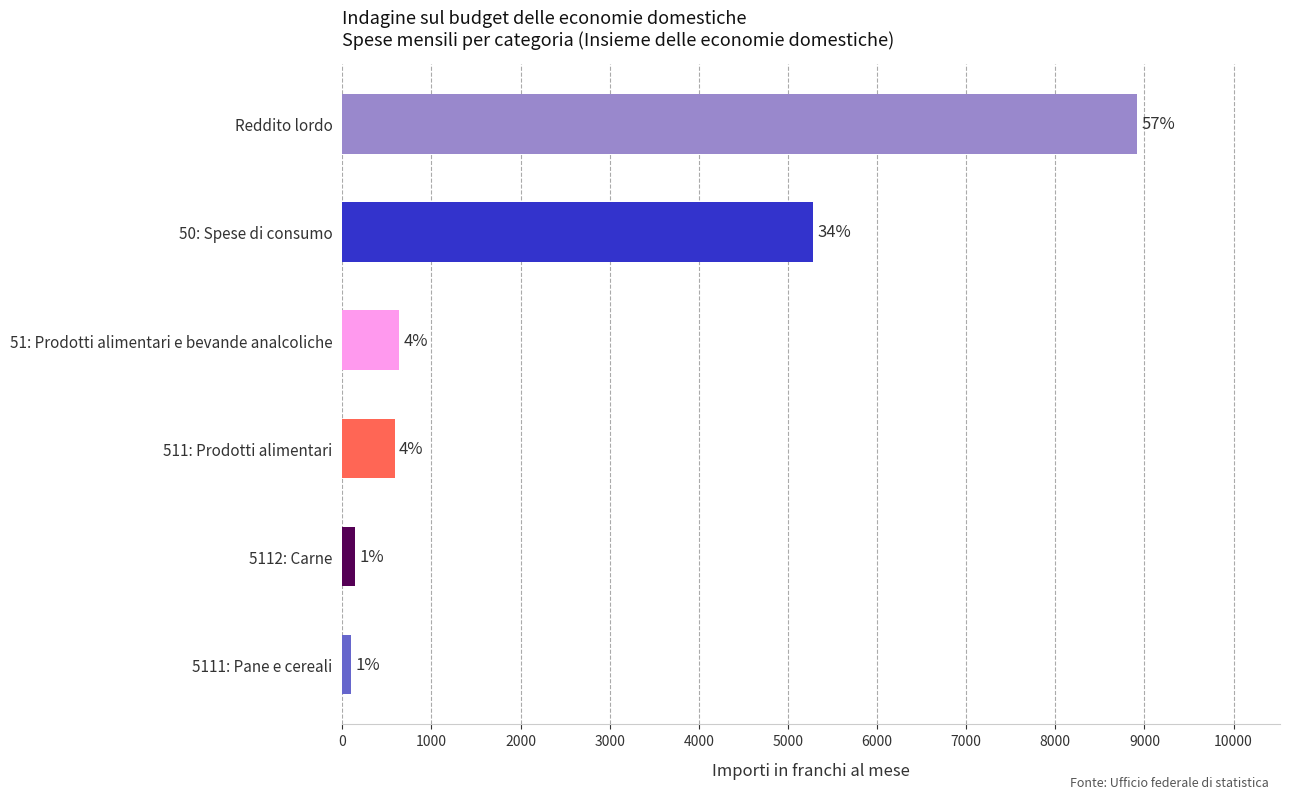

How many bars are there in total?

6